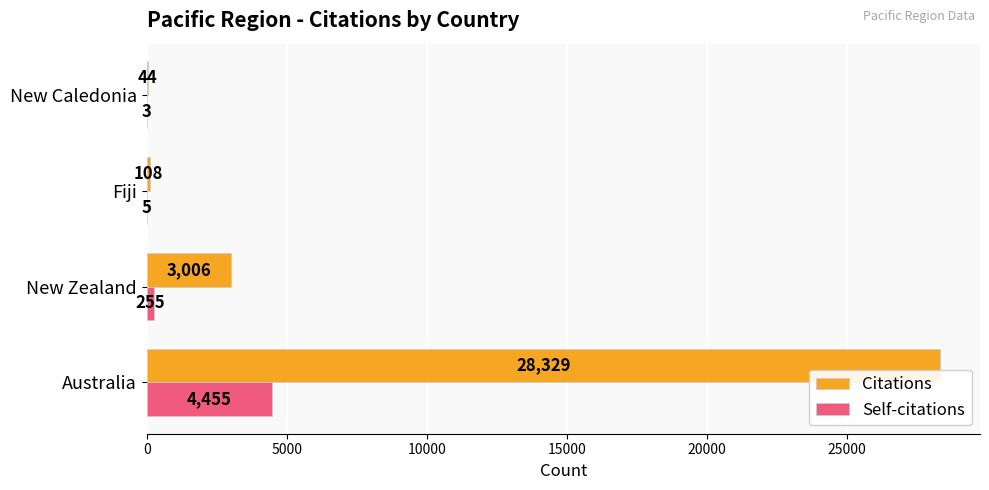

Count the number of categories in the chart.

4